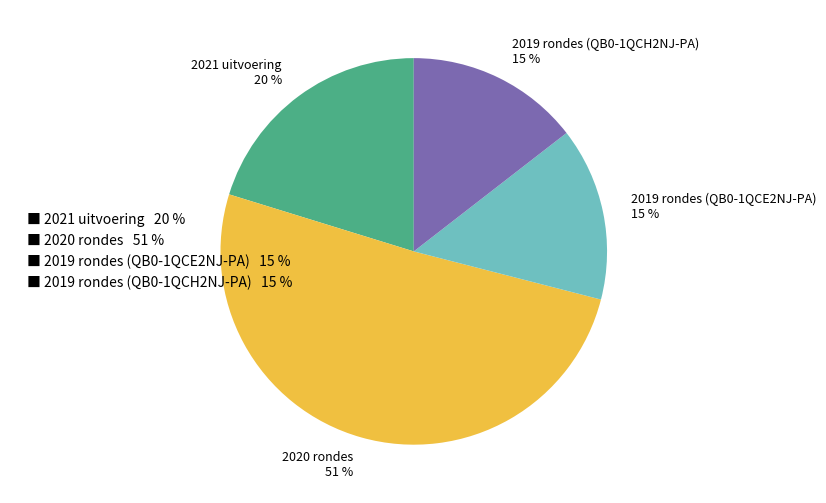

True or false: 2020 rondes accounts for 39% of the total.

False